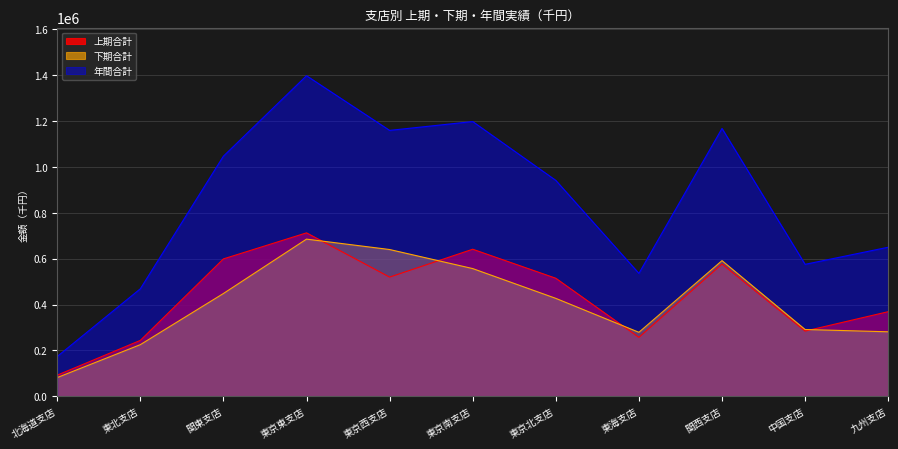

Does the chart have visible grid lines?

Yes